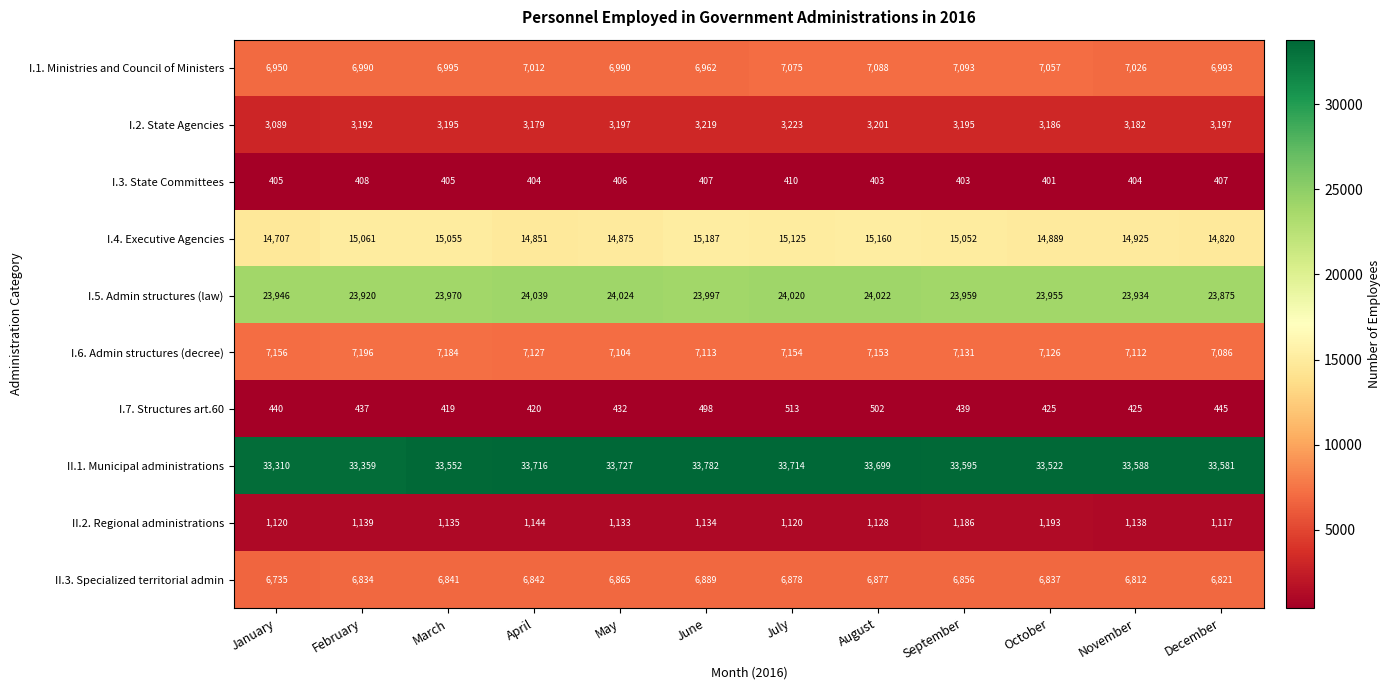

Which series has the widest spread of values?

I.4. Executive Agencies